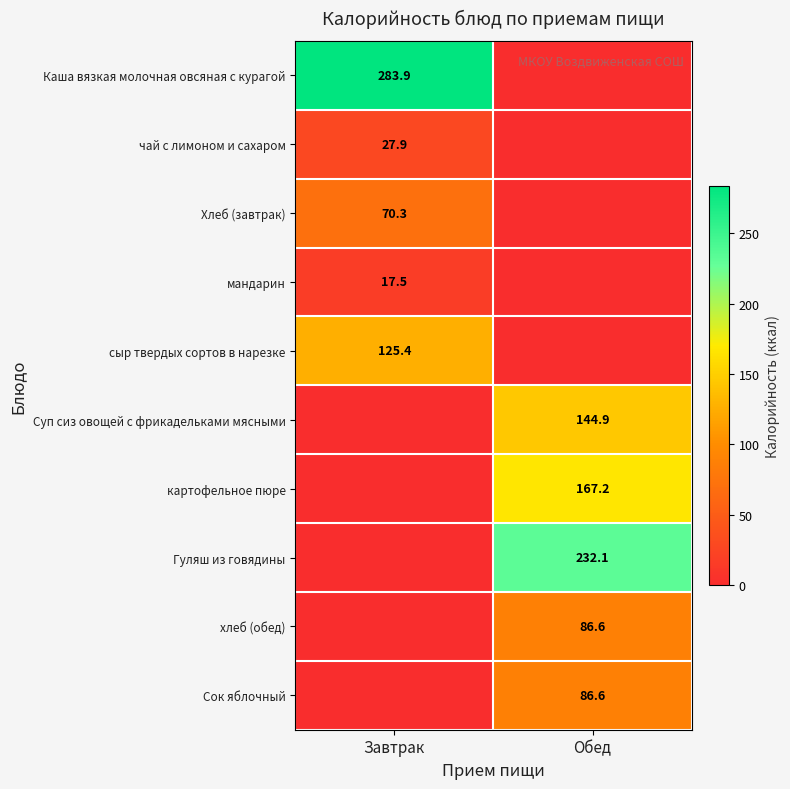

The картофельное пюре series shows 167.2 at Обед. True or false?

True